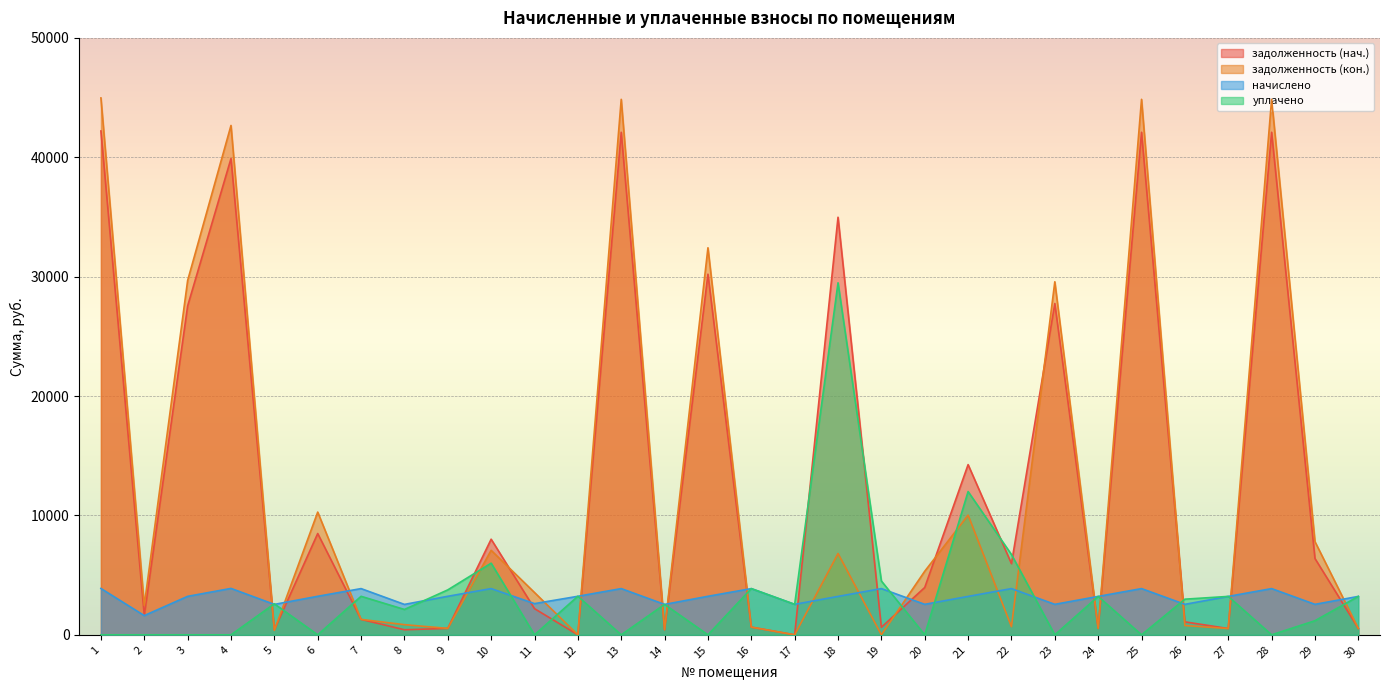

How many positive values does the задолженность (кон.) series have?

27